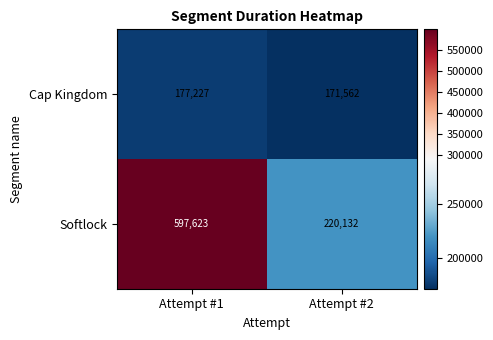

List the series in order of their peak value, highest first.

Softlock, Cap Kingdom